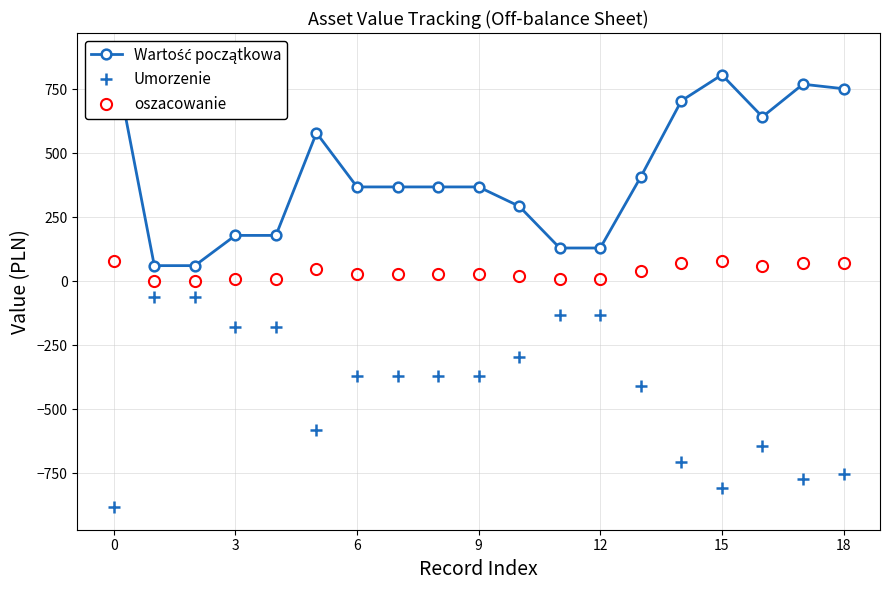

Reading right to left, extract all data points from this chart.

Wartość początkowa: 752.4	770.0	642.6	806.6	705.1	408.2	130.3	130.3	293.4	368.9	368.9	368.9	368.9	580.0	179.5	179.5	61.5	61.5	881.8
Umorzenie: -752.4	-770.0	-642.6	-806.6	-705.1	-408.2	-130.3	-130.3	-293.4	-368.9	-368.9	-368.9	-368.9	-580.0	-179.5	-179.5	-61.5	-61.5	-881.8
oszacowanie: 70.0	70.0	60.0	80.0	70.0	40.0	10.0	10.0	20.0	30.0	30.0	30.0	30.0	50.0	10.0	10.0	0.0	0.0	80.0